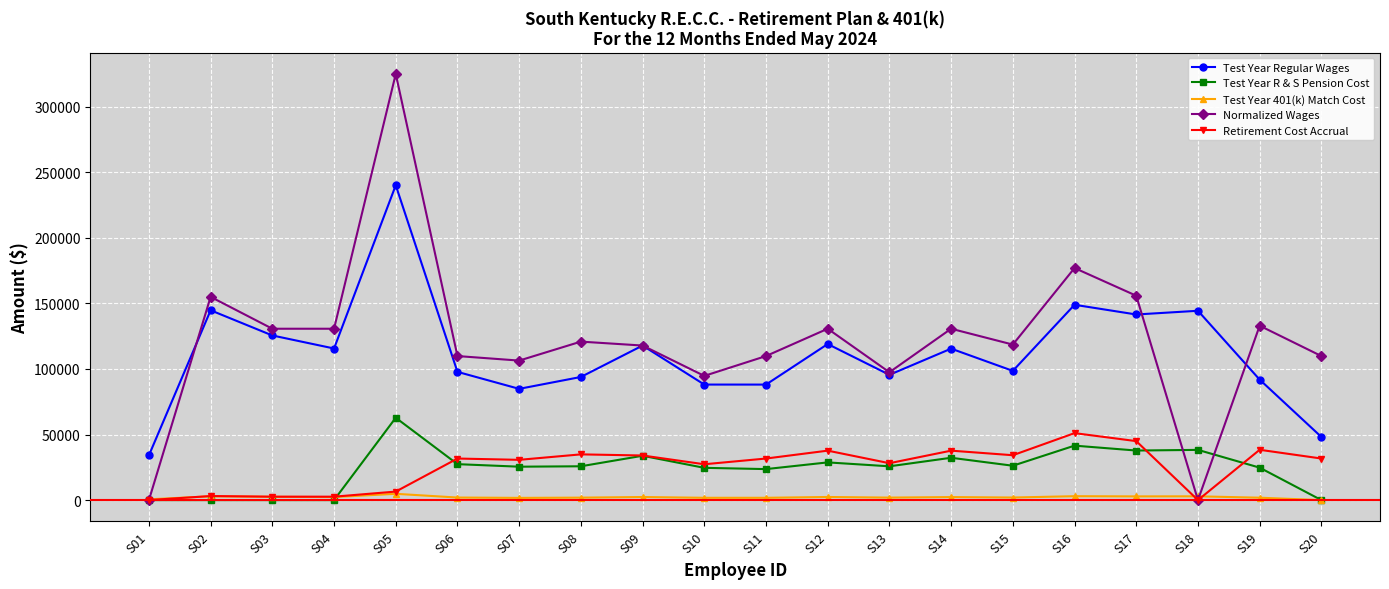

The Retirement Cost Accrual series shows 57379.1 at S15. True or false?

False